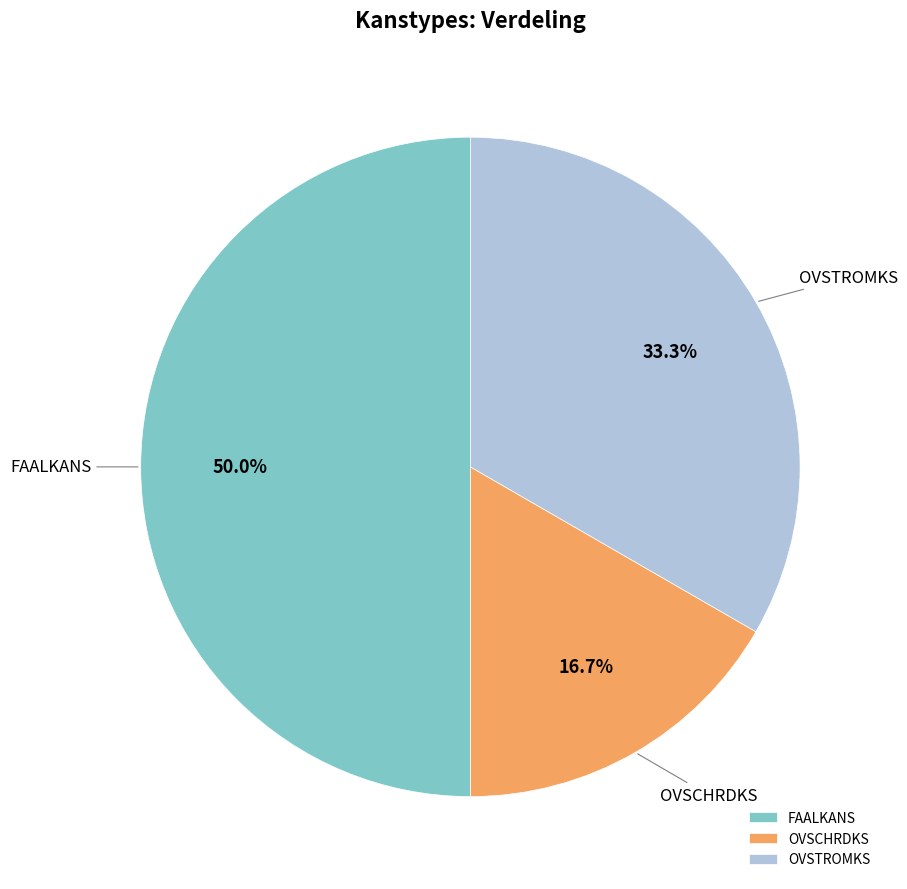

Is OVSTROMKS the majority of the pie?

No